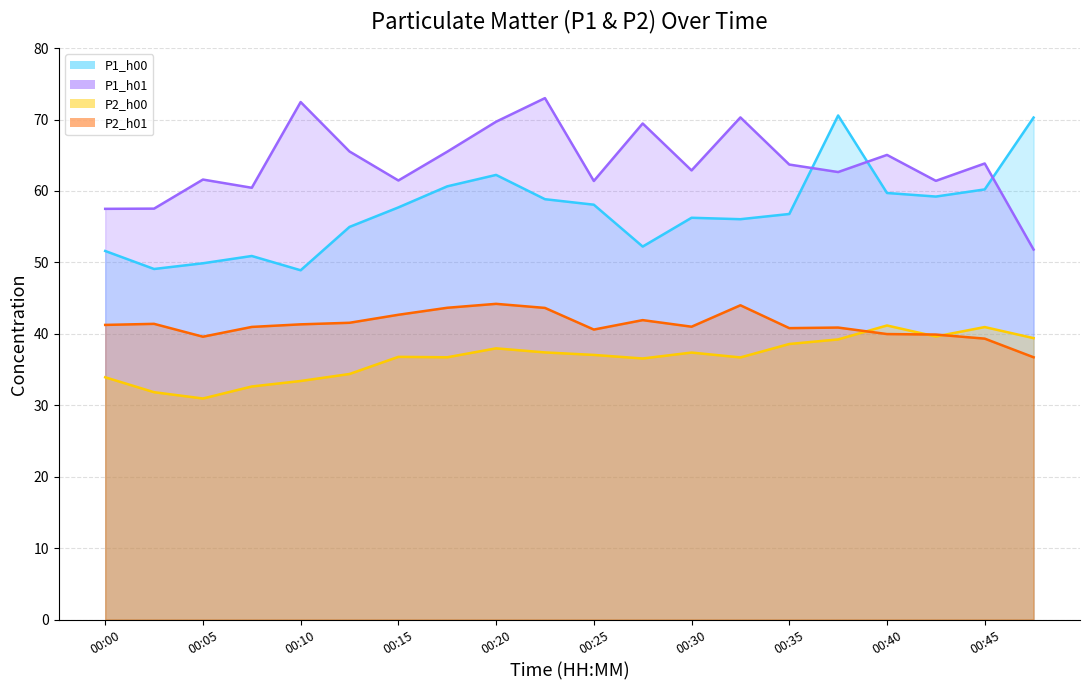

What is the highest value of the P1_h00 line series?

70.6